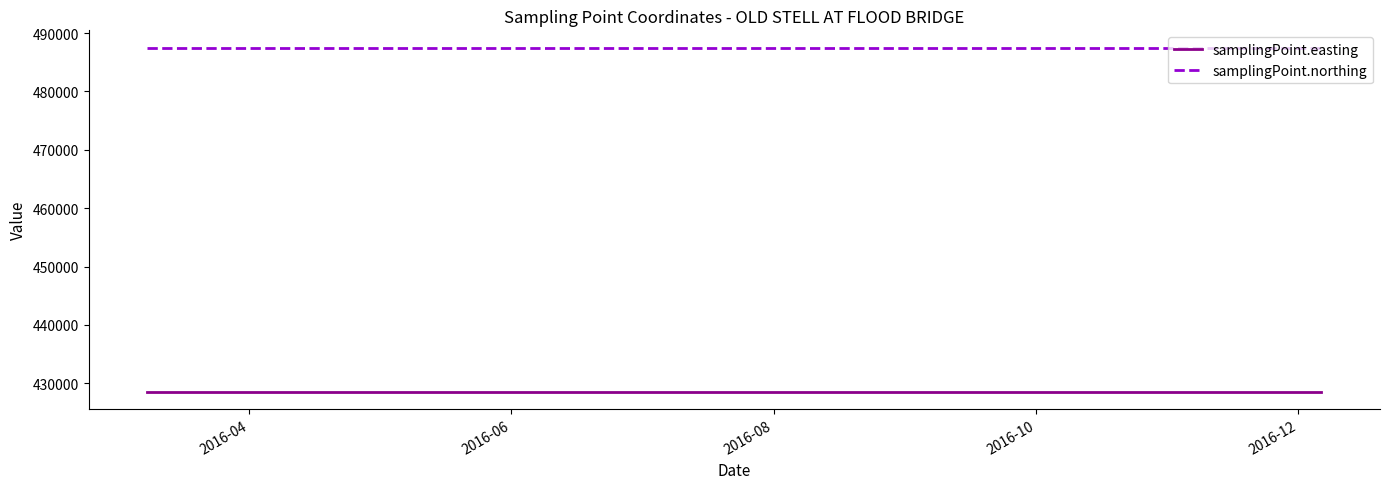

True or false: samplingPoint.easting and samplingPoint.northing cross at least once.

False